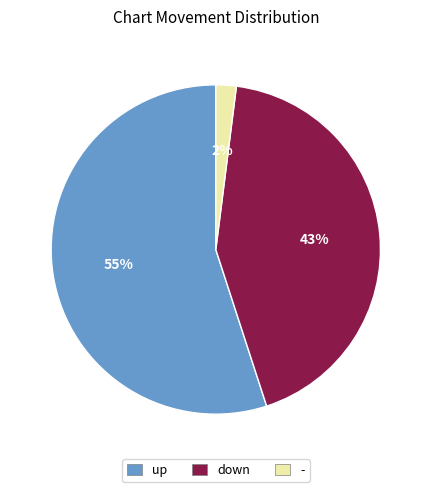

To the nearest percent, what percentage of the pie is up?

55%